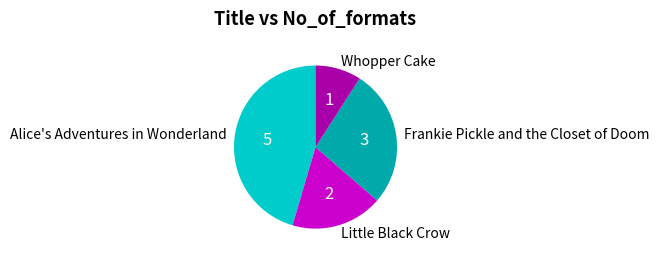

What is the ratio of the value at Alice's Adventures in Wonderland to the value at Whopper Cake?

5.0